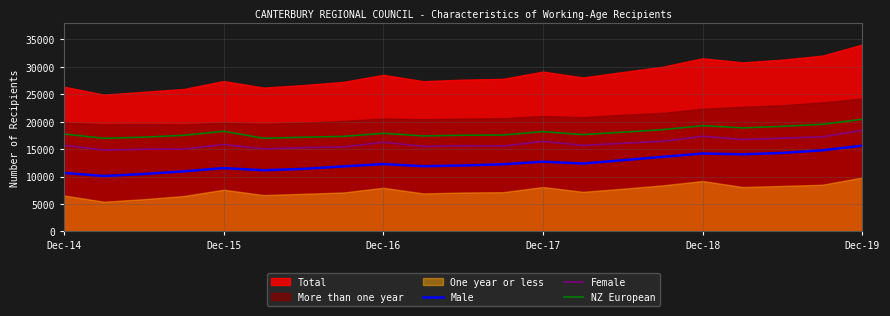

The value of Male at Dec-15 is 17295. True or false?

False